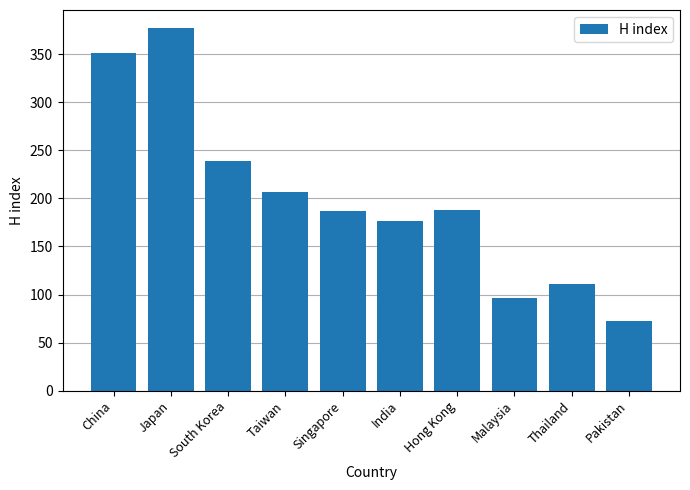

Between China and Pakistan, which is larger?

China